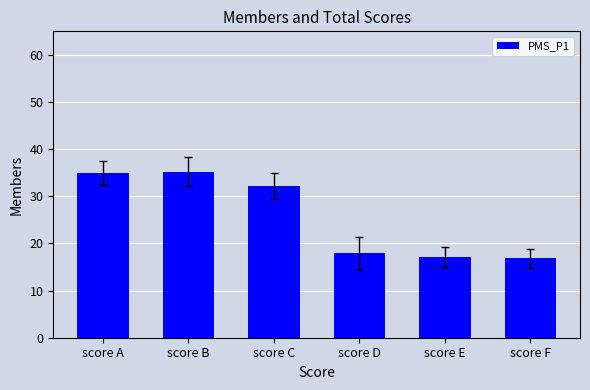

What is the maximum value shown in the chart?

35.2